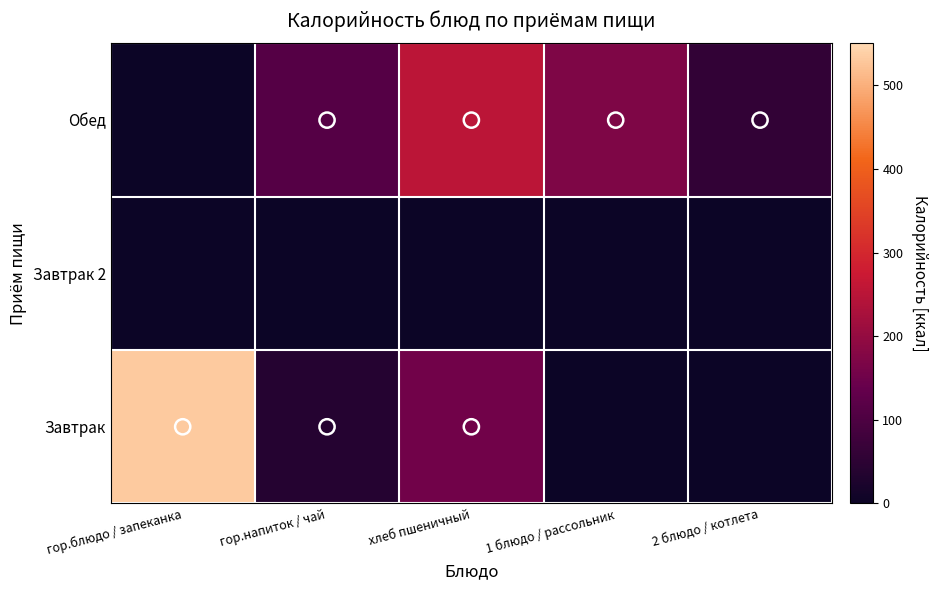

Reading left to right, transcribe all the data shown in this chart.

Завтрак: гор.блюдо / запеканка=532.3	гор.напиток / чай=40.0	хлеб пшеничный=154.0	1 блюдо / рассольник=0.0	2 блюдо / котлета=0.0
Завтрак 2: гор.блюдо / запеканка=0.0	гор.напиток / чай=0.0	хлеб пшеничный=0.0	1 блюдо / рассольник=0.0	2 блюдо / котлета=0.0
Обед: гор.блюдо / запеканка=0.0	гор.напиток / чай=113.0	хлеб пшеничный=253.0	1 блюдо / рассольник=170.0	2 блюдо / котлета=58.7